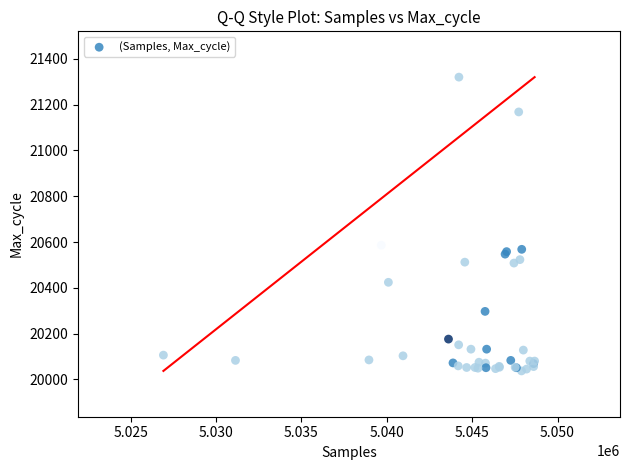

What Y value in the scatter plot is closest to 20678?

20586